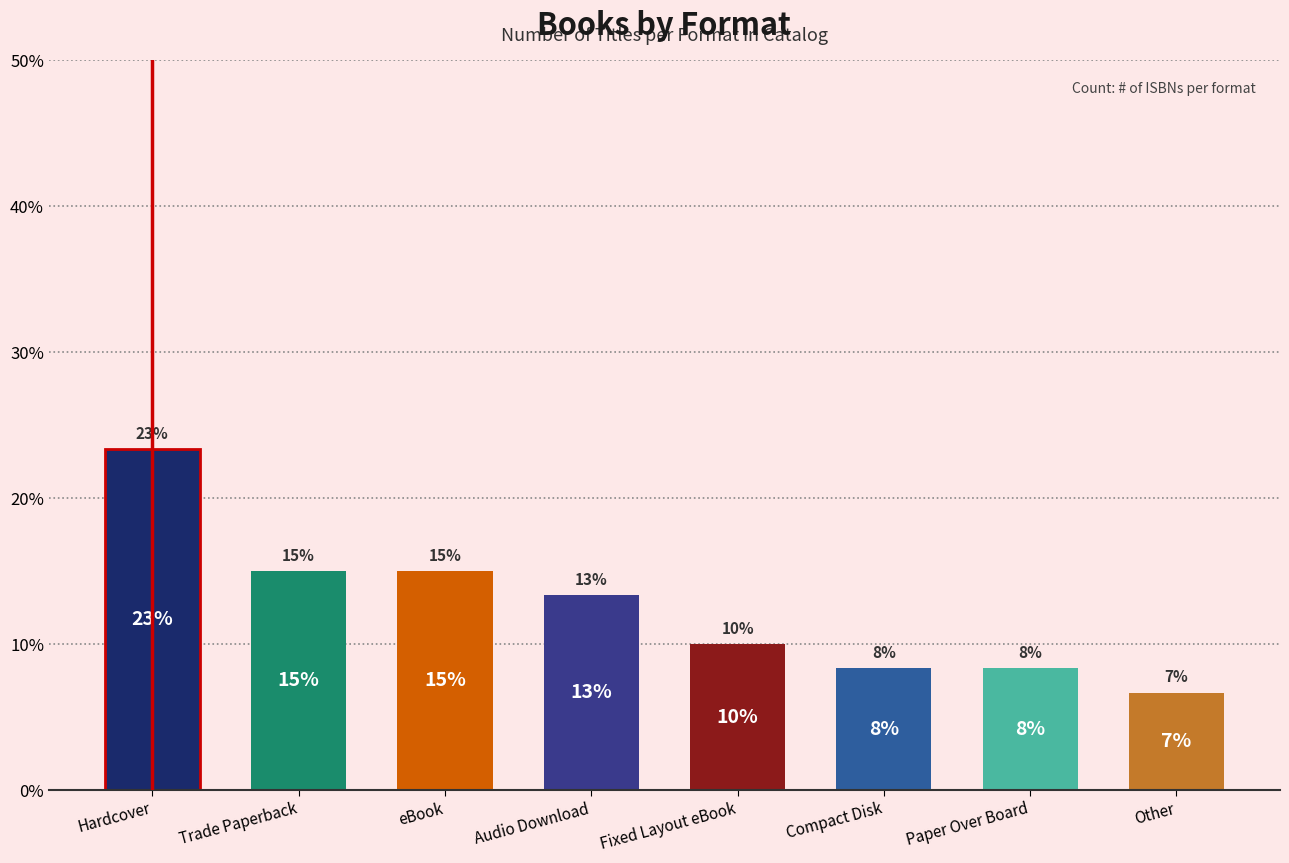

Approximately how many times larger is the value at Other compared to Compact Disk?

0.8